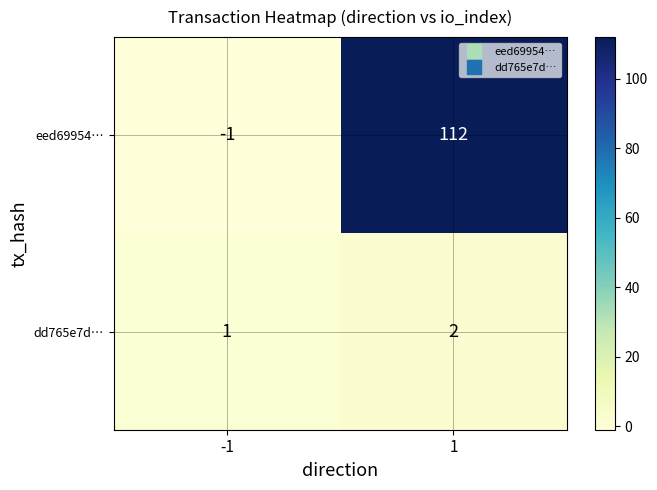

The value of eed69954… at -1 is -1. True or false?

True